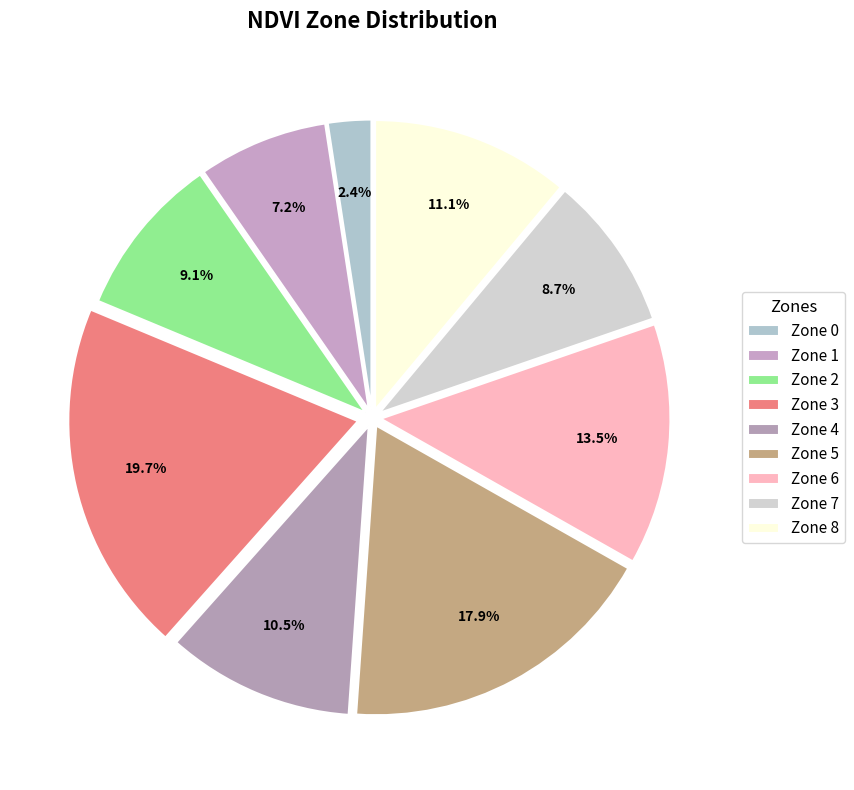

Is there a majority slice in this chart?

No